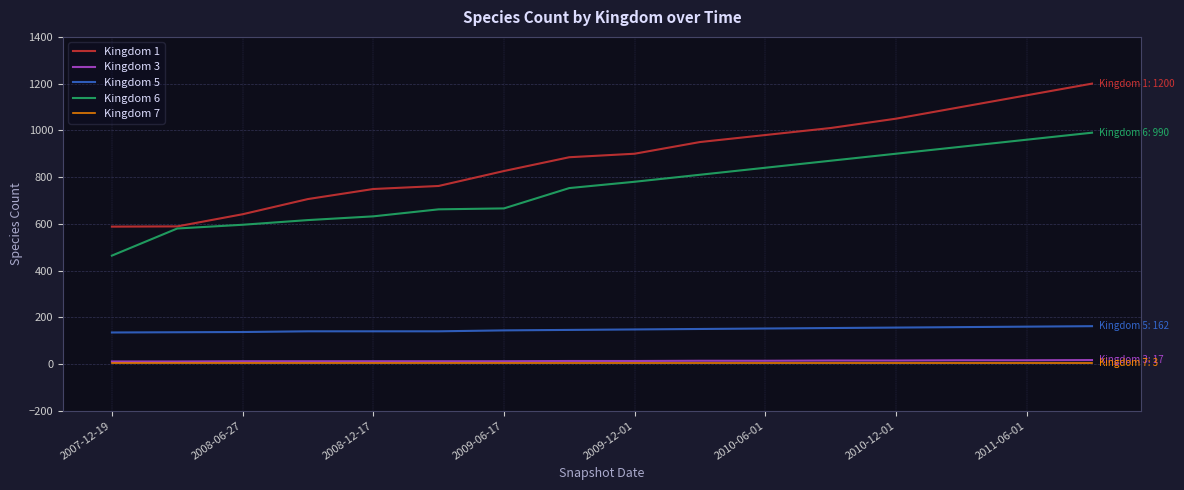

True or false: Kingdom 1 and Kingdom 5 intersect in this chart.

False